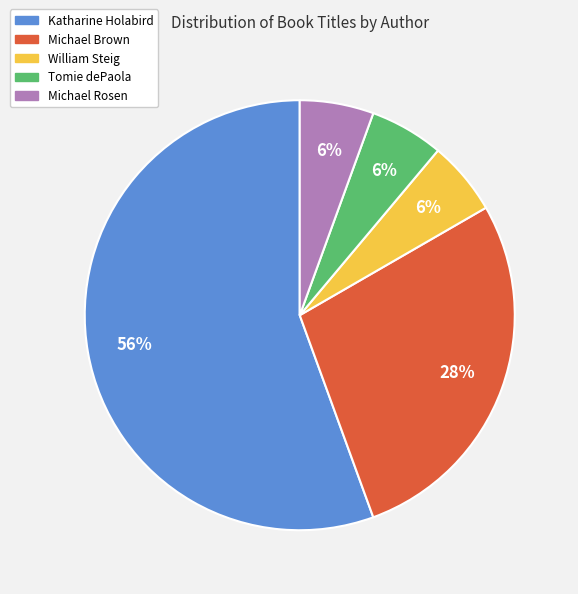

Is the sum of Tomie dePaola and William Steig greater than half?

No